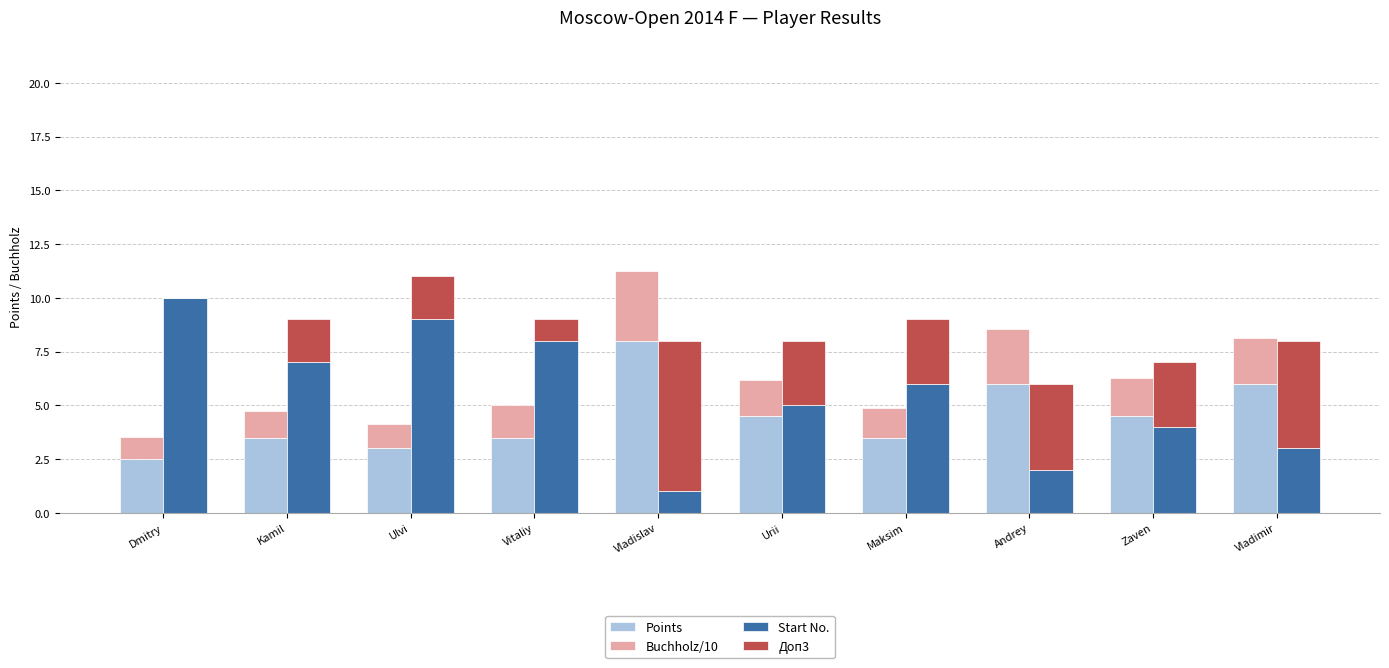

Count the number of data series in this chart.

4